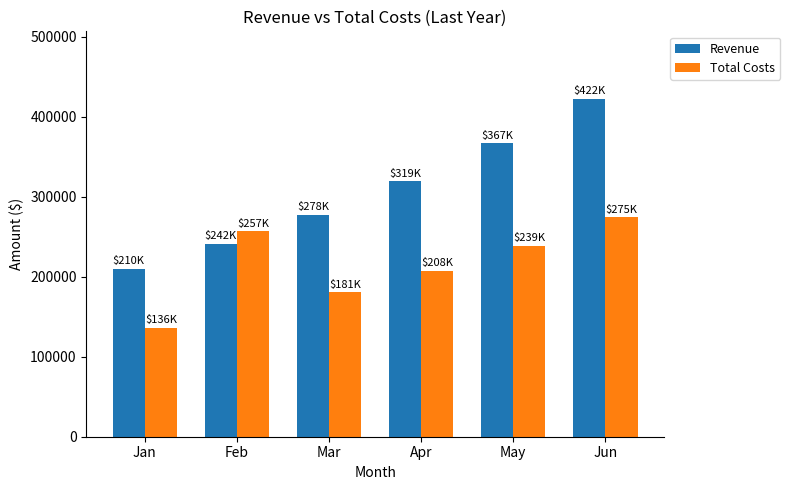

What is the greatest value displayed?

422385